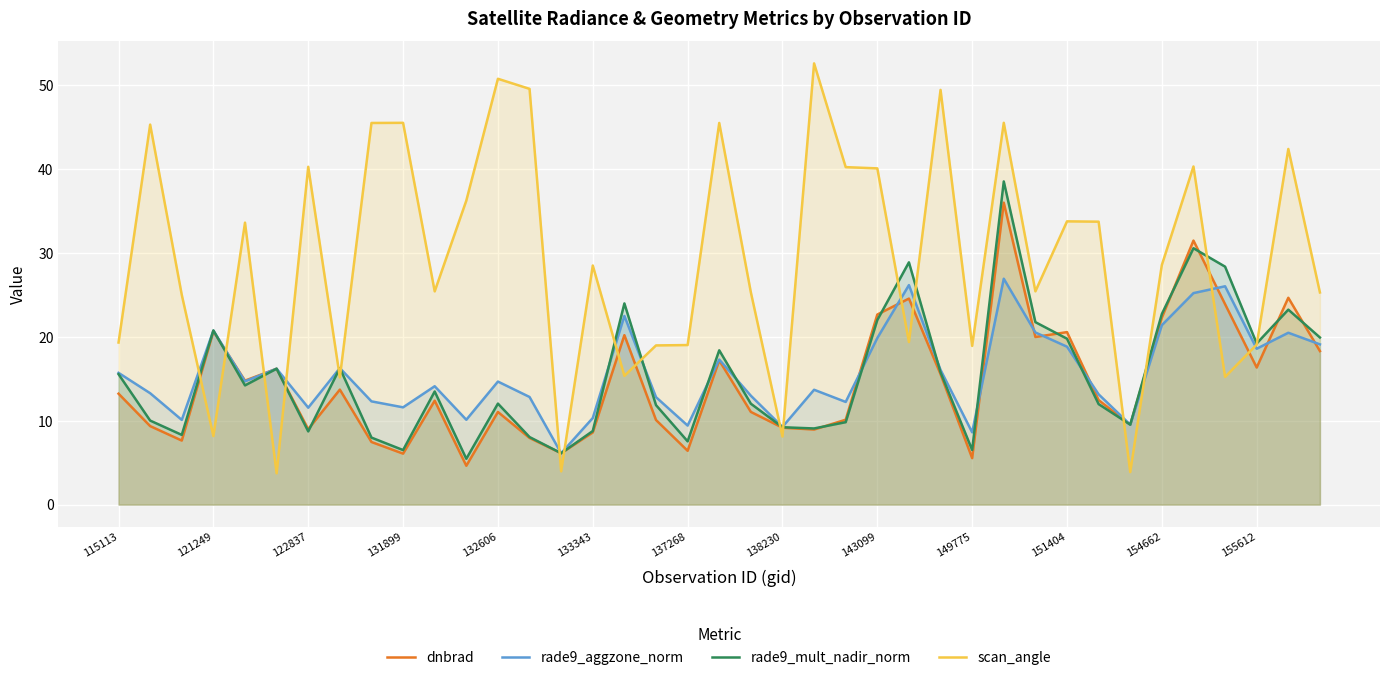

Reading right to left, transcribe all the data shown in this chart.

dnbrad: 18.3	24.7	16.3	23.9	31.5	22.3	9.5	12.5	20.6	20.0	36.0	5.5	15.5	24.6	22.7	10.1	8.9	9.2	11.0	17.2	6.4	10.1	20.2	8.6	6.1	7.9	11.0	4.6	12.4	6.1	7.5	13.7	9.0	16.2	14.8	20.6	7.6	9.4	13.2
rade9_aggzone_norm: 19.1	20.5	18.6	26.0	25.2	21.4	9.5	13.1	18.8	20.5	26.9	8.6	16.1	26.2	19.9	12.2	13.7	9.3	13.0	17.3	9.4	12.8	22.5	10.3	6.1	12.8	14.7	10.1	14.1	11.6	12.3	16.3	11.6	16.2	14.7	20.7	10.1	13.3	15.7
rade9_mult_nadir_norm: 19.9	23.2	19.2	28.4	30.6	22.7	9.5	12.0	19.8	21.8	38.5	6.5	15.8	28.9	22.0	9.8	9.1	9.2	12.0	18.4	7.5	11.9	24.0	8.8	6.1	8.1	12.0	5.5	13.5	6.5	8.0	16.3	8.7	16.2	14.2	20.8	8.3	10.0	15.5
scan_angle: 25.3	42.4	19.1	15.2	40.3	28.6	3.9	33.7	33.8	25.4	45.5	18.9	49.4	19.4	40.1	40.2	52.6	8.1	25.3	45.5	19.0	19.0	15.4	28.5	4.0	49.6	50.8	36.2	25.4	45.5	45.5	15.2	40.3	3.7	33.6	8.2	25.0	45.3	19.3